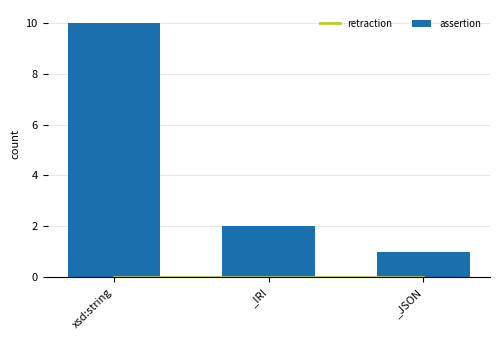

What is the total value across all series at _IRI?

2